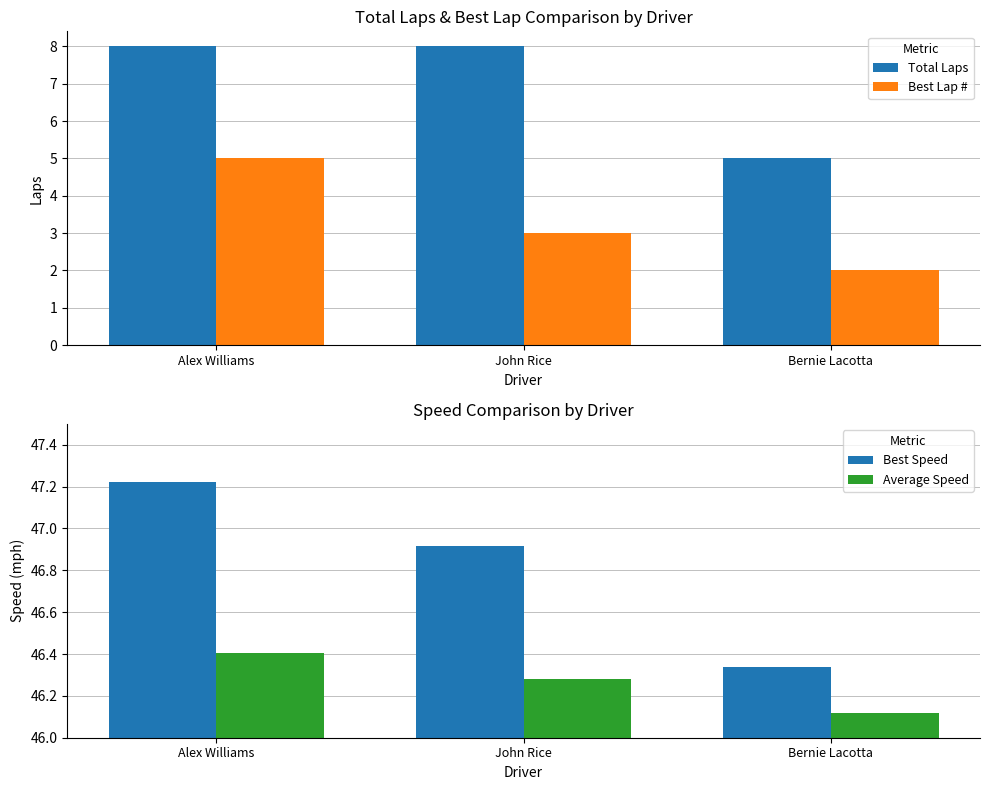

At John Rice, list the series in order from smallest to largest.

Best Lap #, Total Laps, Average Speed, Best Speed